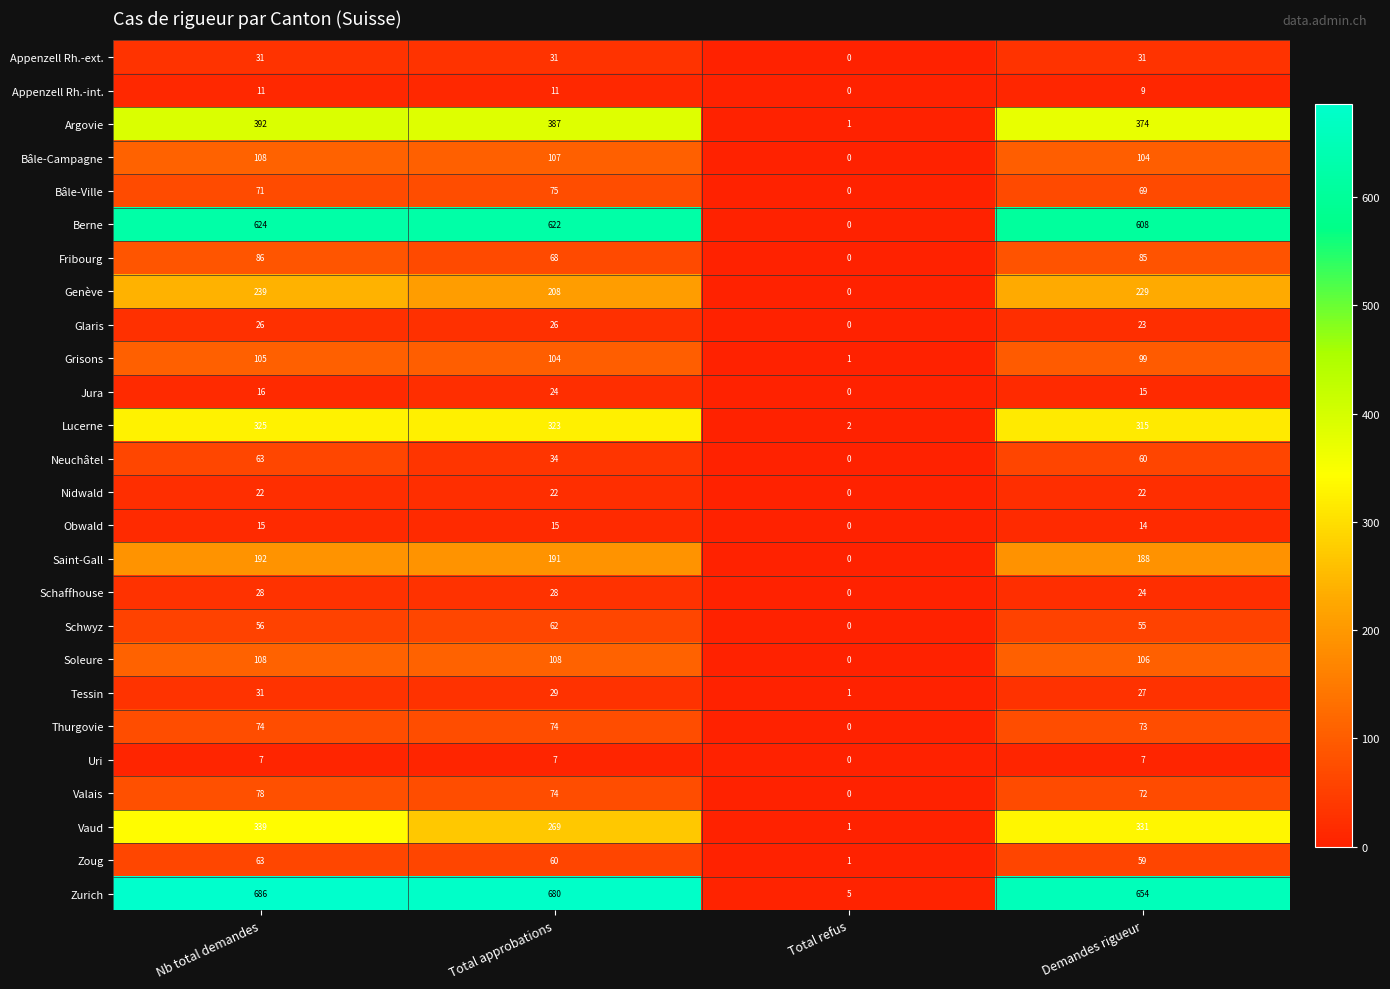

What is the sum of the Grisons values at Total refus and Demandes rigueur?

100